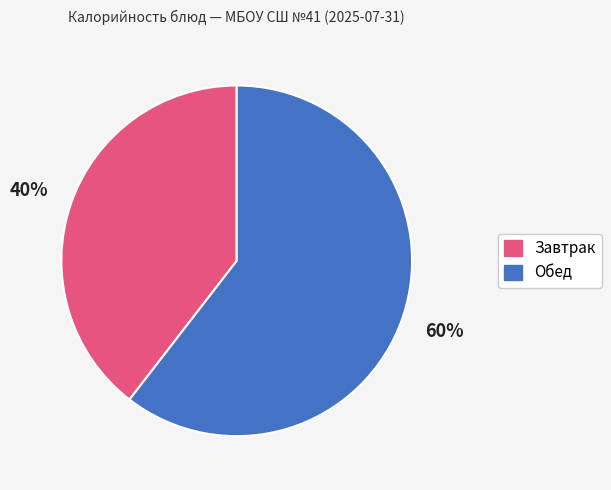

Does any single category account for the majority?

Yes